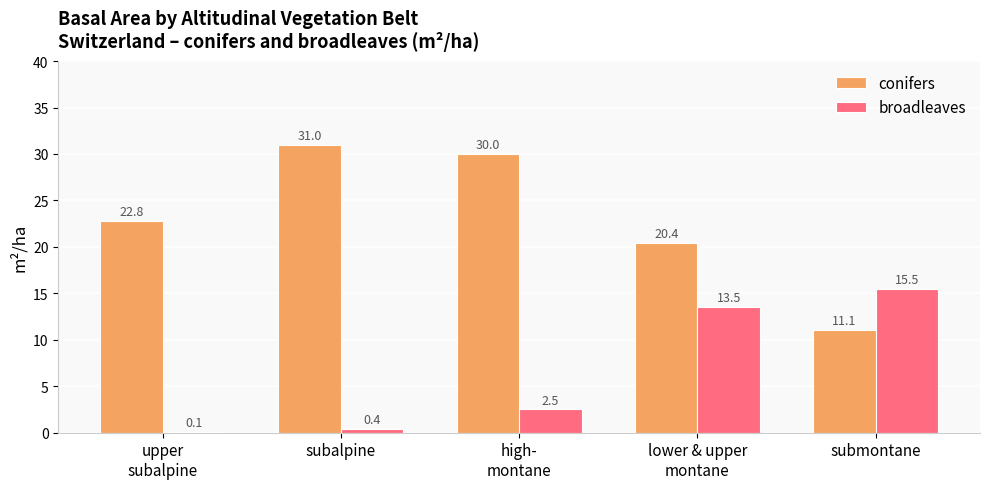

What is the sum of all broadleaves values?

32.0